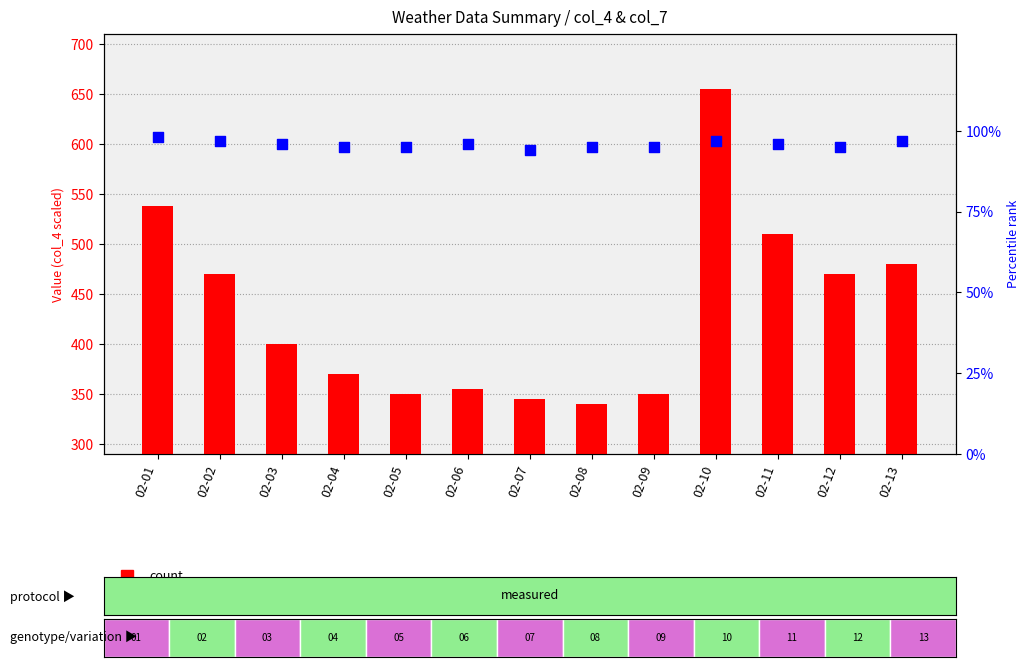

At which category is the sum across all series the highest?

02-10